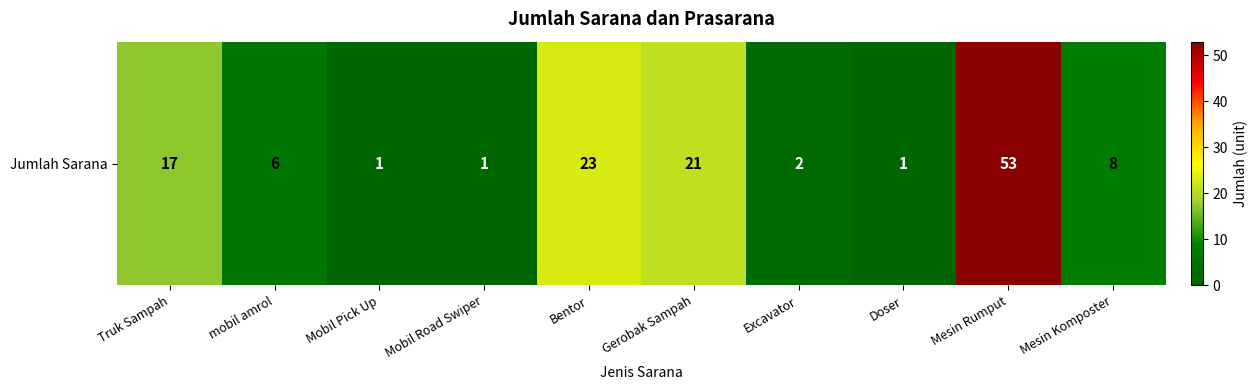

How many data points are above 8?

4